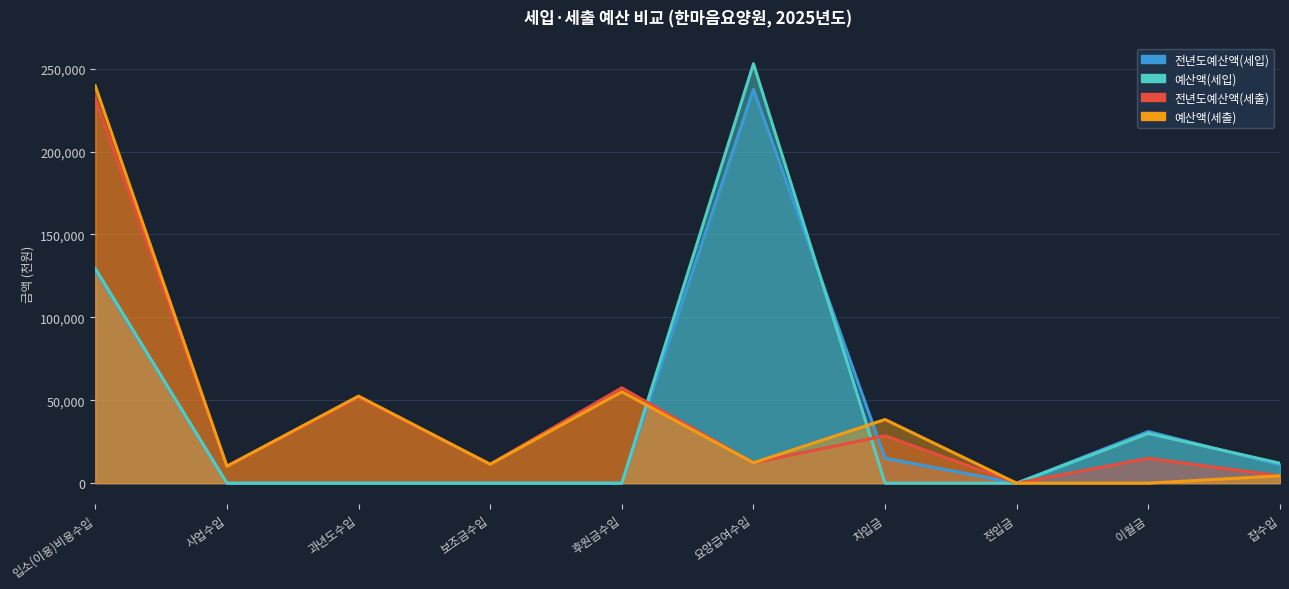

How many values in 전년도예산액(세입) are above zero?

5